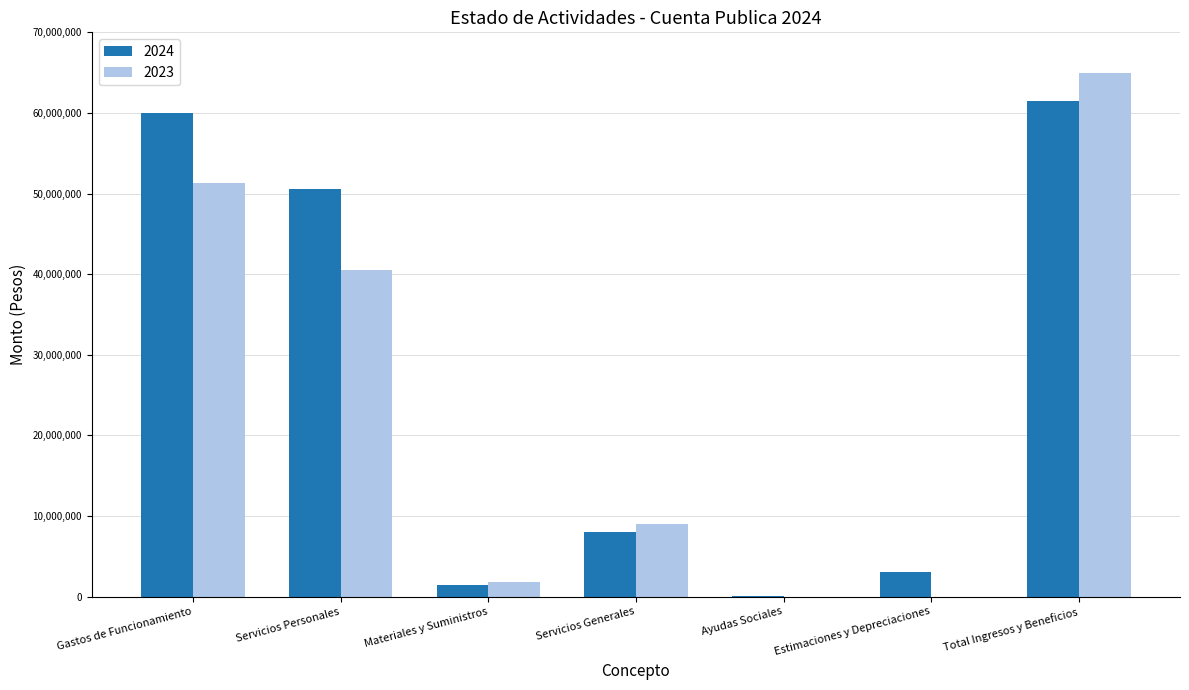

The value of 2023 at Total Ingresos y Beneficios is 64905238. True or false?

True